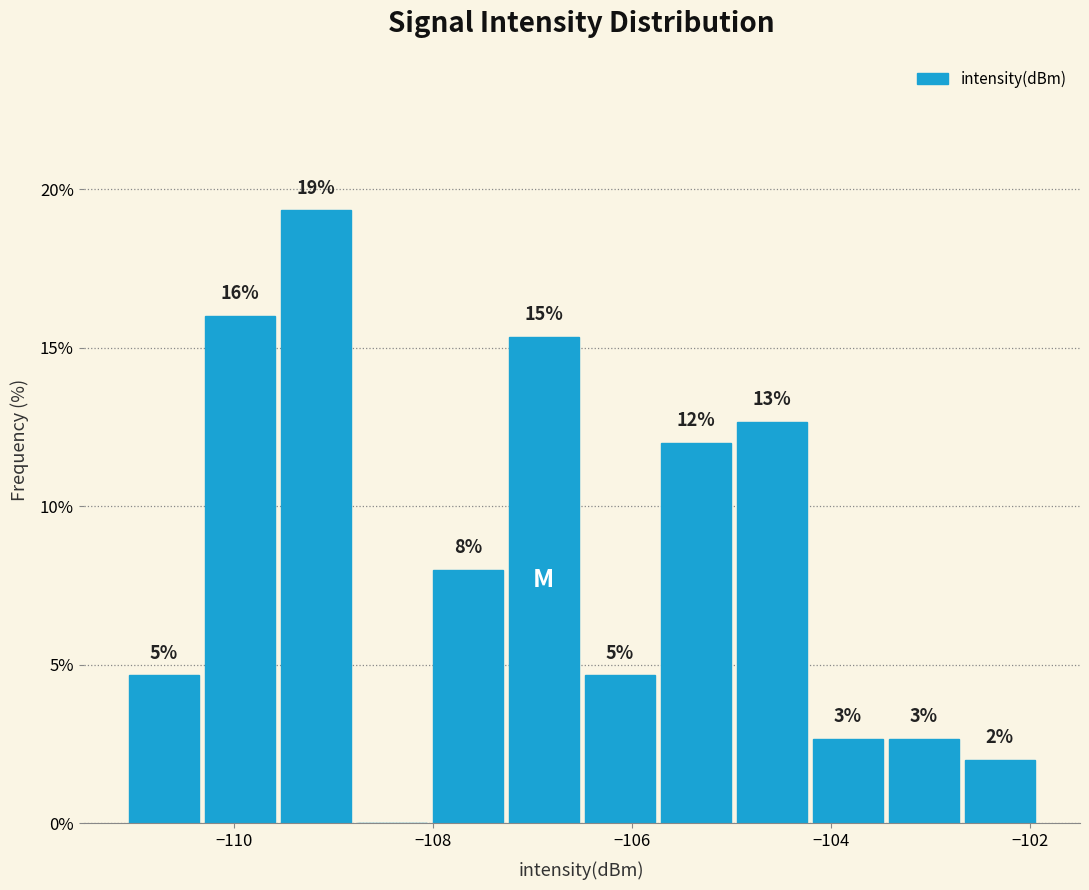

Around what value on the x-axis is the tallest bar? Give the approximate position of its centre, as read against the axis.

-109.2